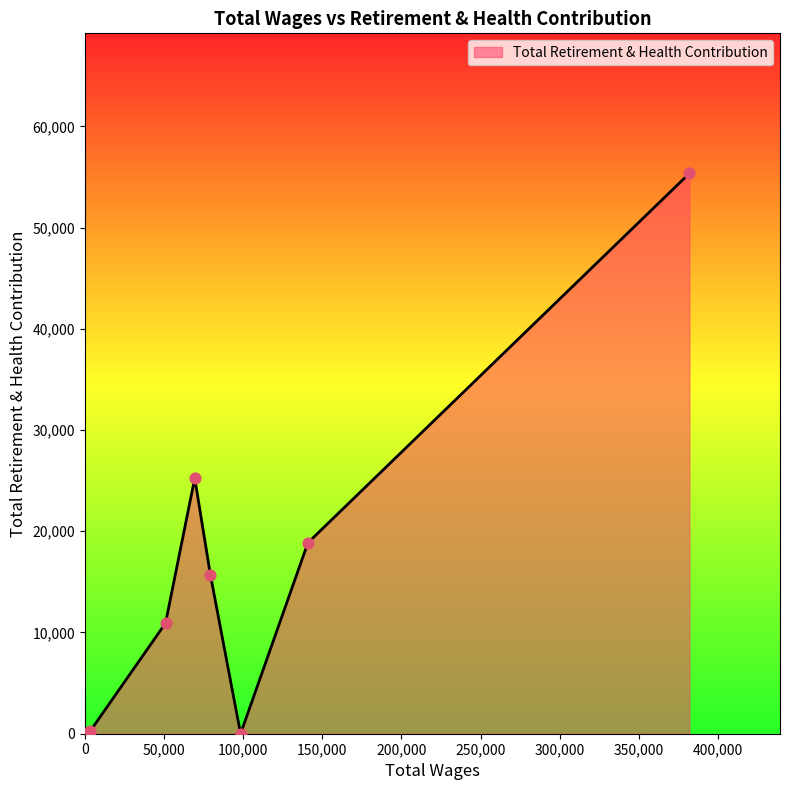

What is the difference between the maximum and minimum values?

55351